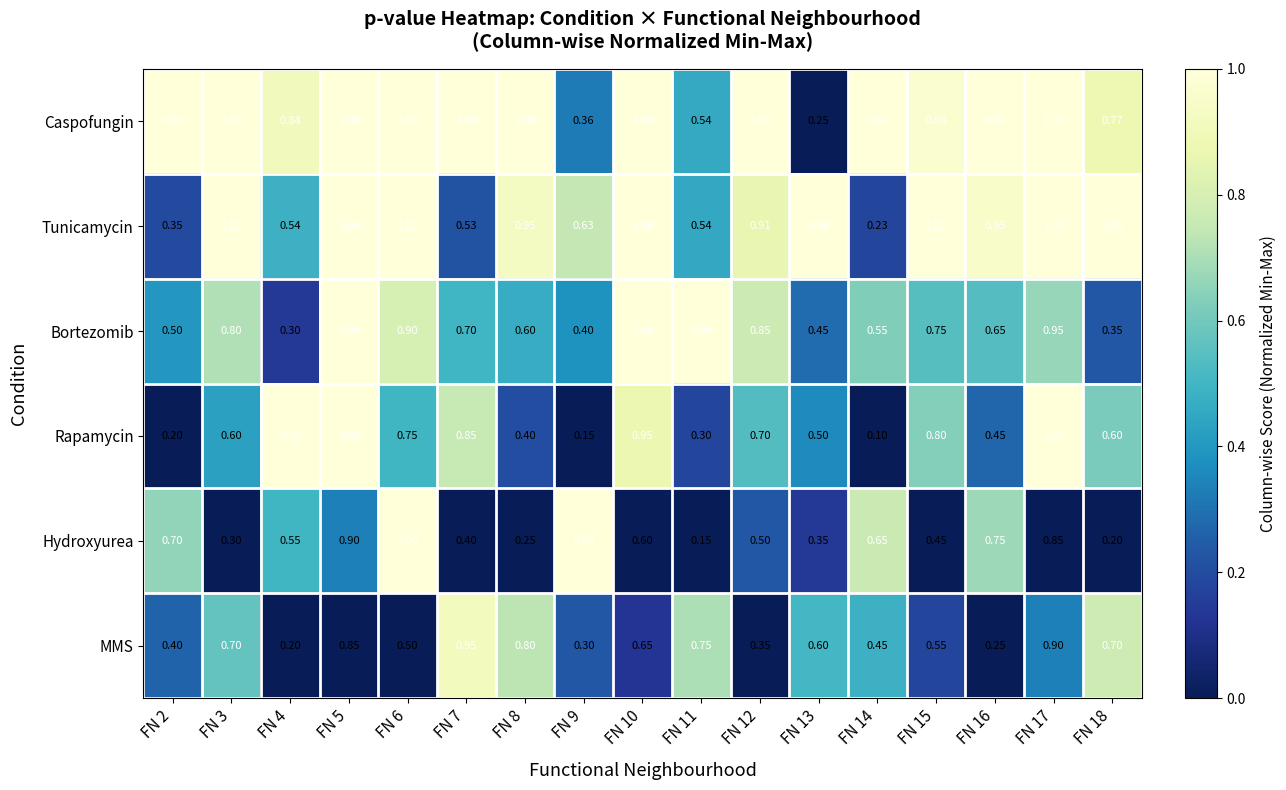

Rank the series at FN 13 from highest to lowest value.

Tunicamycin, MMS, Rapamycin, Bortezomib, Hydroxyurea, Caspofungin